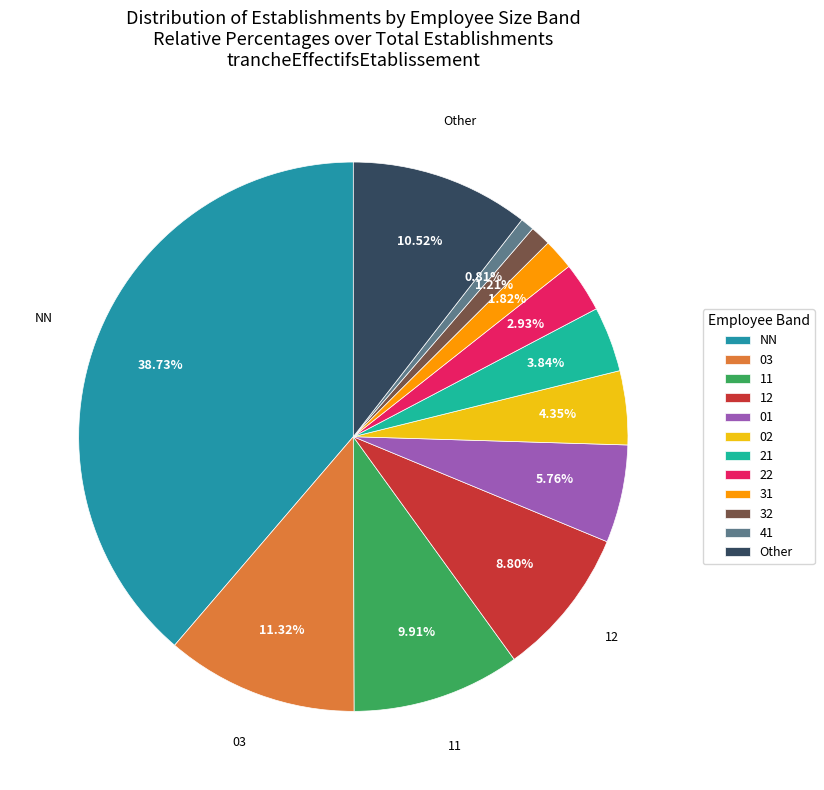

Does any single category account for the majority?

No